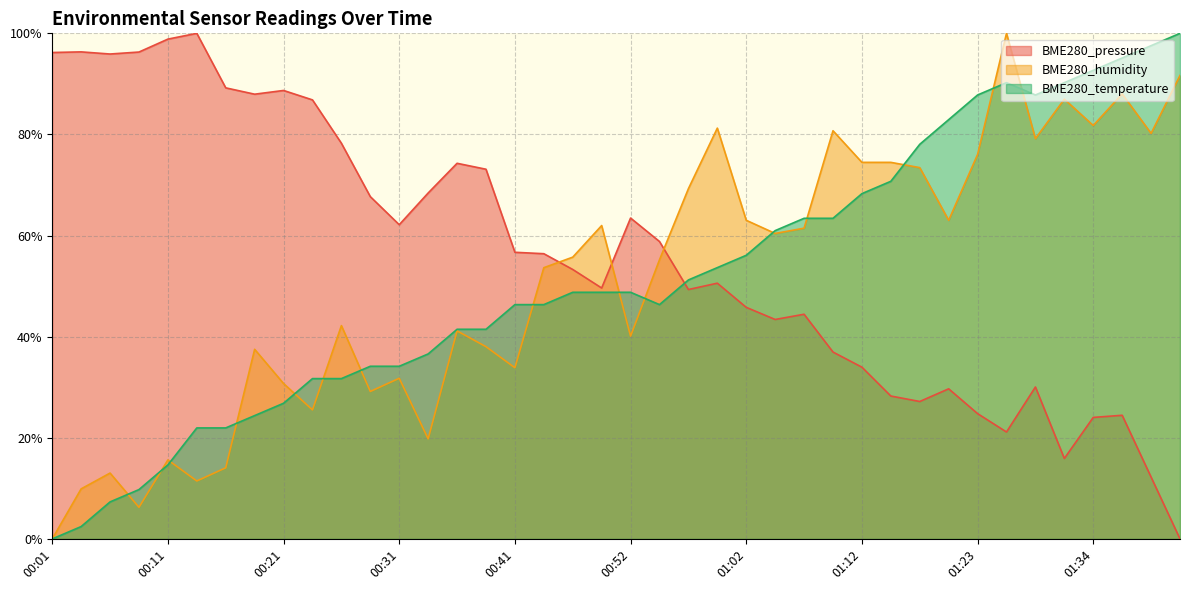

Rank the categories by BME280_pressure value from highest to lowest.

00:13, 00:11, 00:03, 00:08, 00:01, 00:06, 00:16, 00:21, 00:18, 00:24, 00:26, 00:36, 00:39, 00:34, 00:29, 00:52, 00:31, 00:54, 00:41, 00:44, 00:47, 00:59, 00:49, 00:57, 01:02, 01:07, 01:05, 01:10, 01:12, 01:28, 01:20, 01:15, 01:17, 01:23, 01:37, 01:34, 01:25, 01:31, 01:40, 01:42